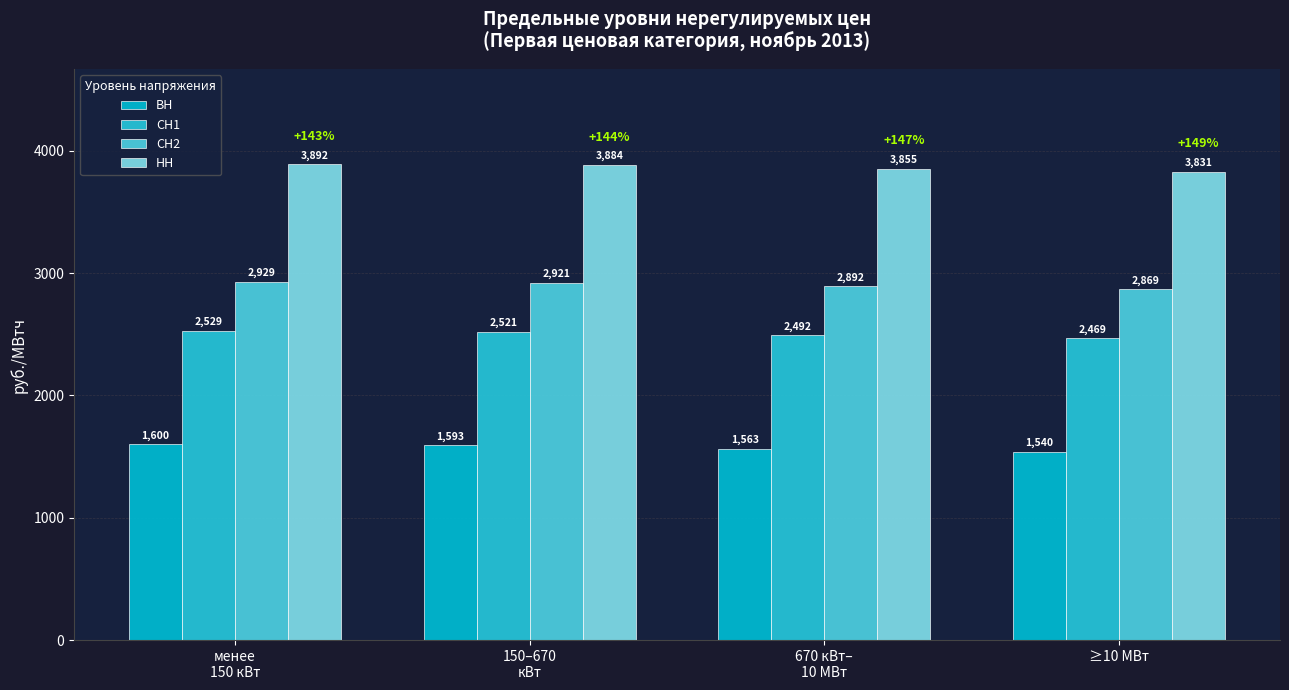

What is the label of the 4th bar from the right?

менее
150 кВт